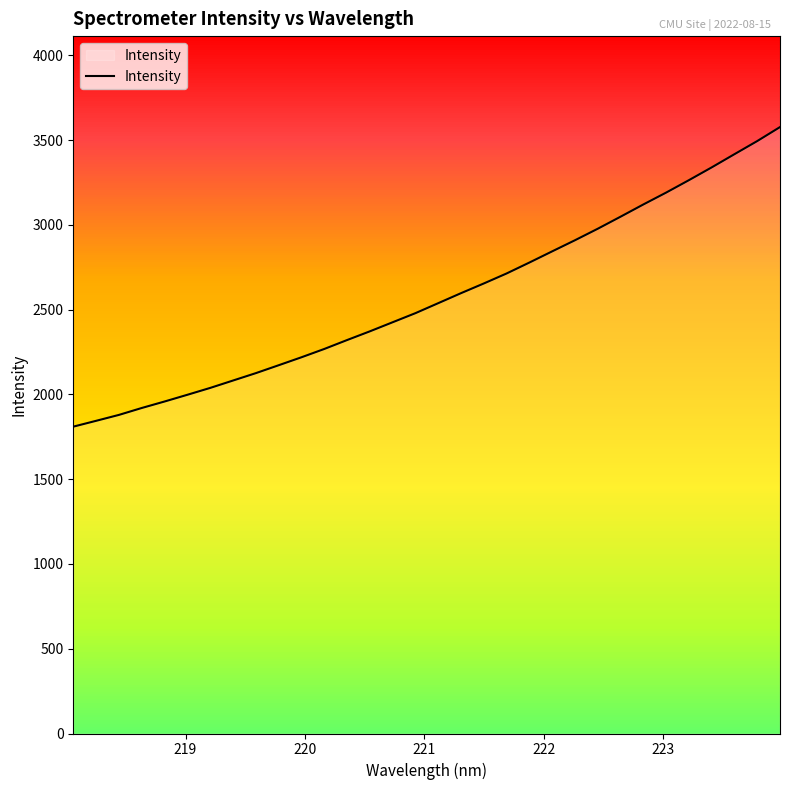

Reading left to right, transcribe all the data shown in this chart.

1810.0	1844.4	1879.3	1920.1	1958.3	1998.0	2038.5	2082.1	2125.6	2172.2	2219.2	2268.2	2320.8	2372.3	2425.9	2479.5	2538.5	2597.5	2654.7	2713.7	2778.1	2844.1	2909.7	2977.5	3048.5	3120.7	3190.7	3264.0	3339.3	3417.2	3494.6	3577.1